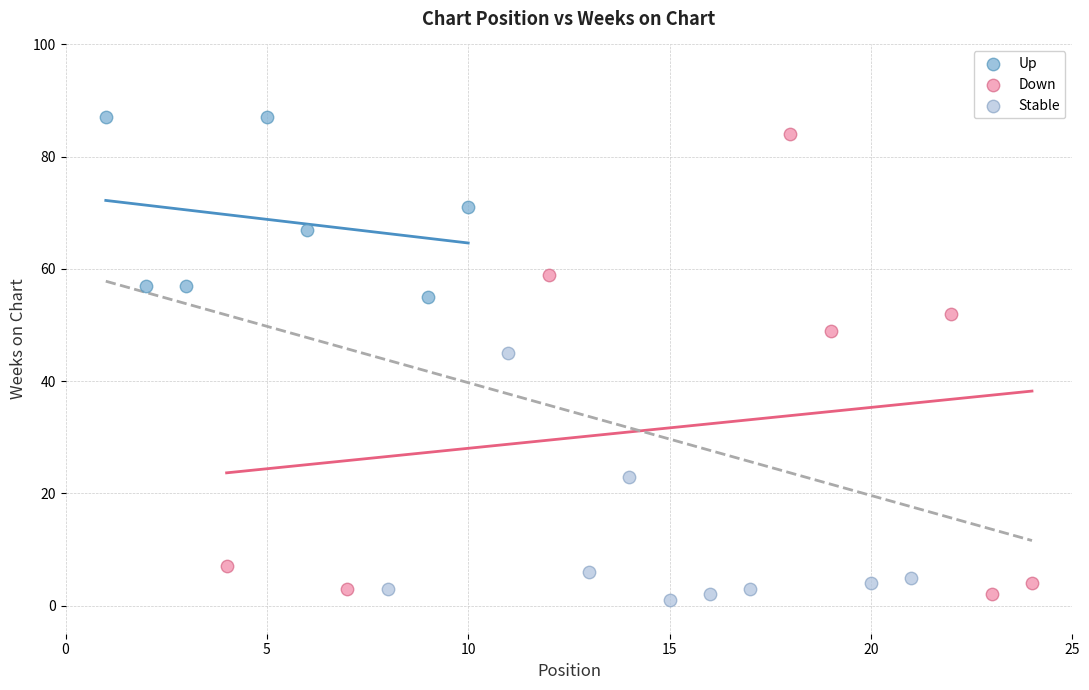

Which series contains the highest Y value?

Up